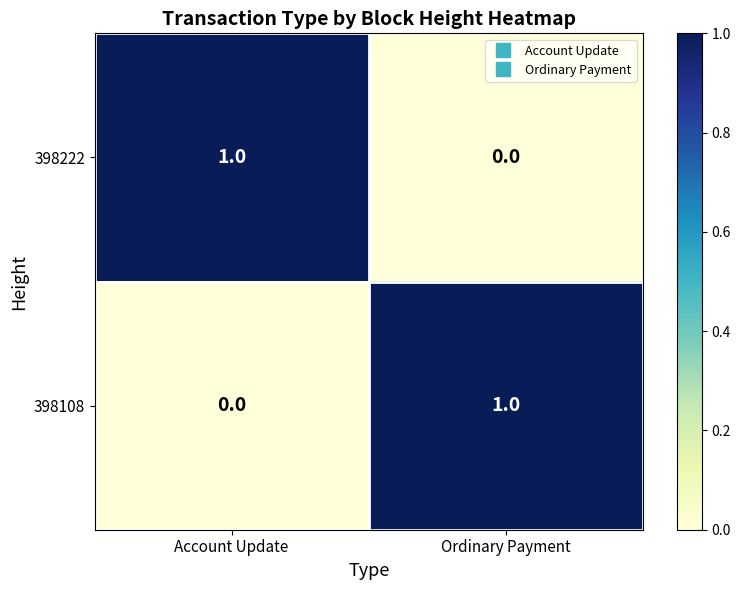

Which category has the highest value in the 398108 series?

Ordinary Payment